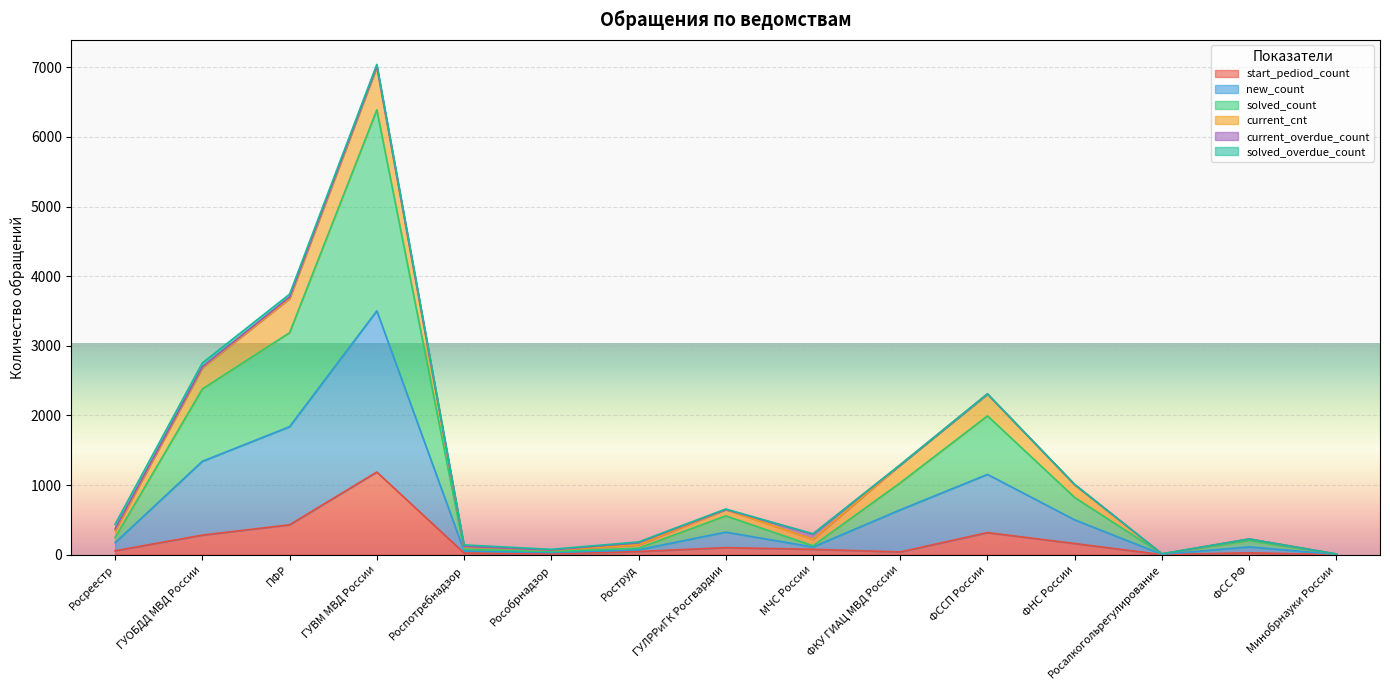

True or false: solved_count and start_pediod_count cross at least once.

False